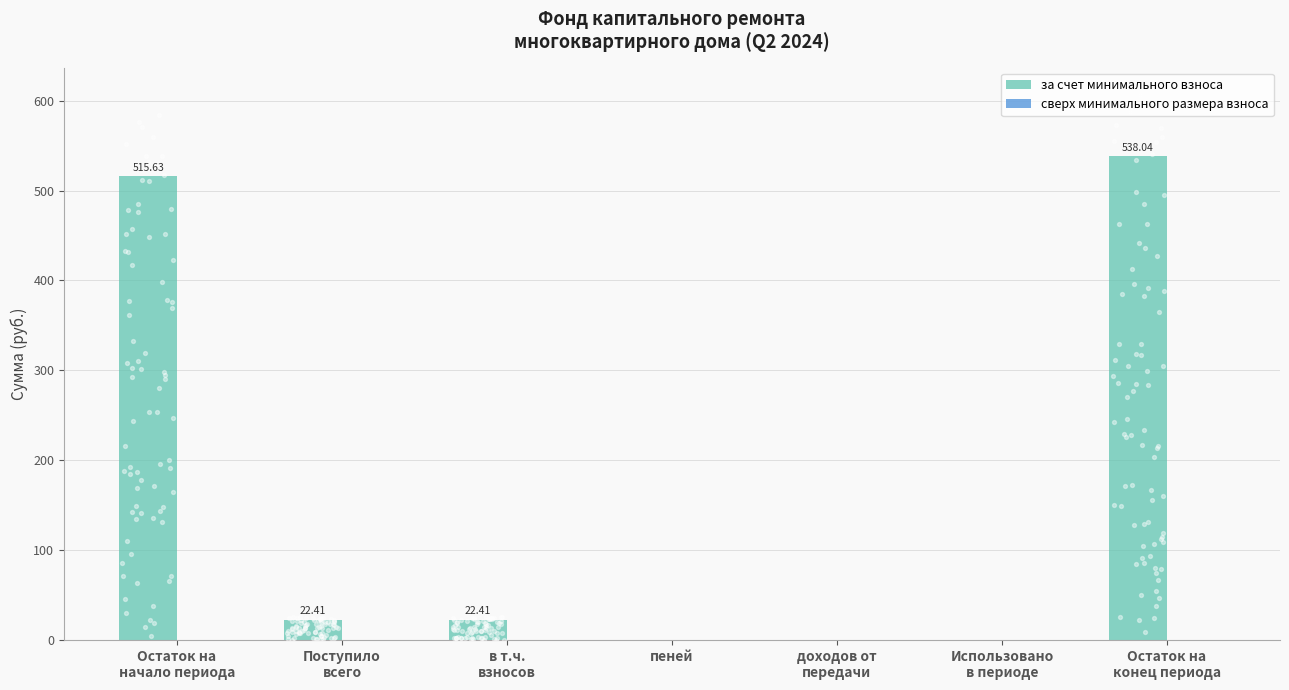

Which series contains the lowest Y value?

за счет минимального взноса